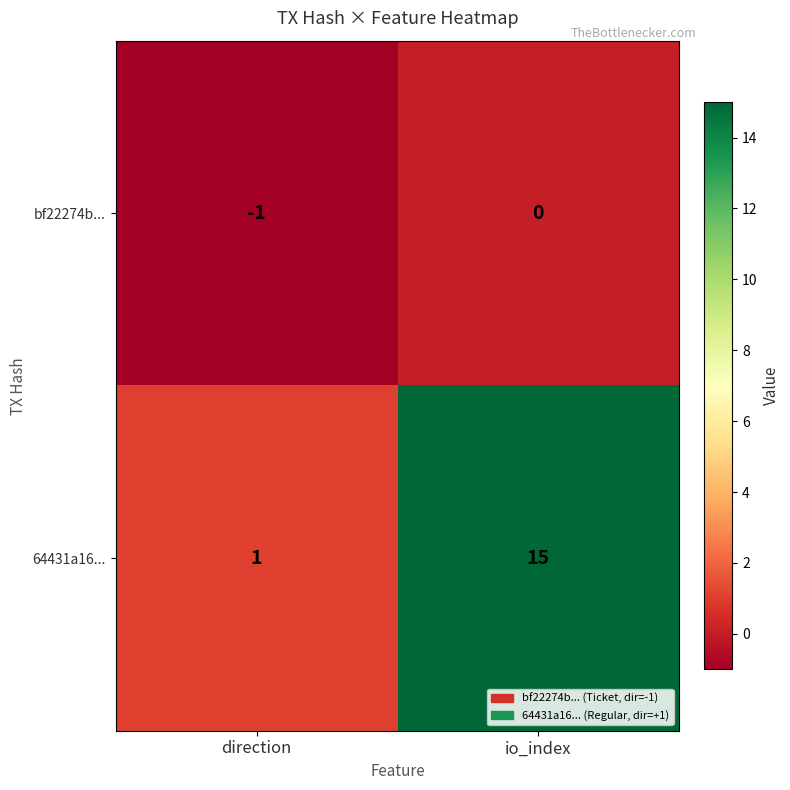

Rank the series by their average value, from lowest to highest.

bf22274b..., 64431a16...